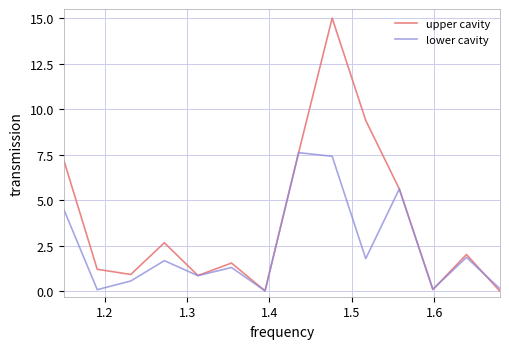

What are all the series names shown in the legend?

upper cavity, lower cavity